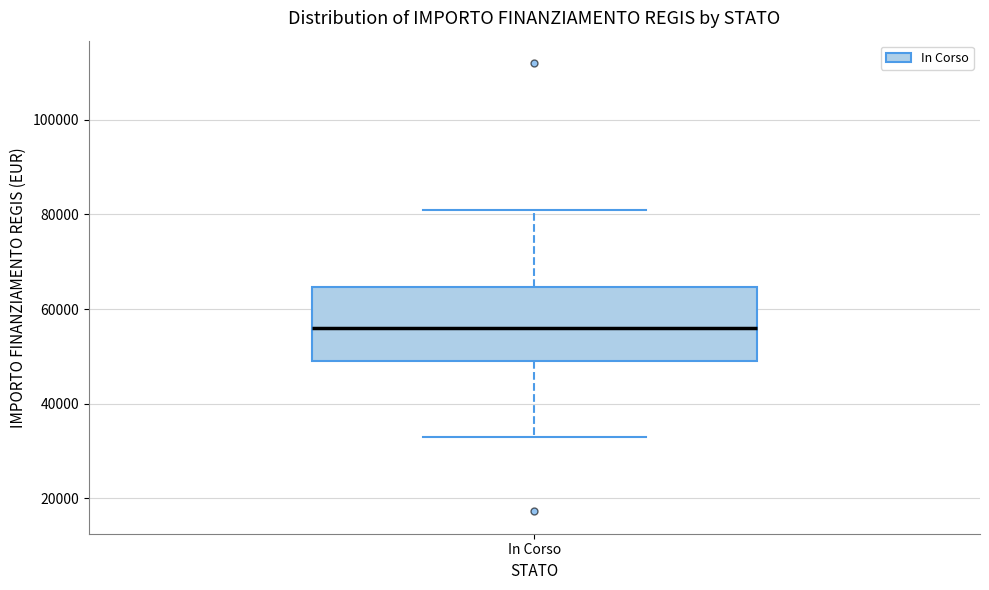

Read this box plot against the y-axis: the position of the median line, the range covered by the box, and the ends of both whiskers. The values are not printed on the chart, so give them approximately, as read against the axis.

median 56000, box 50000 to 64000, whiskers 32000 to 80000